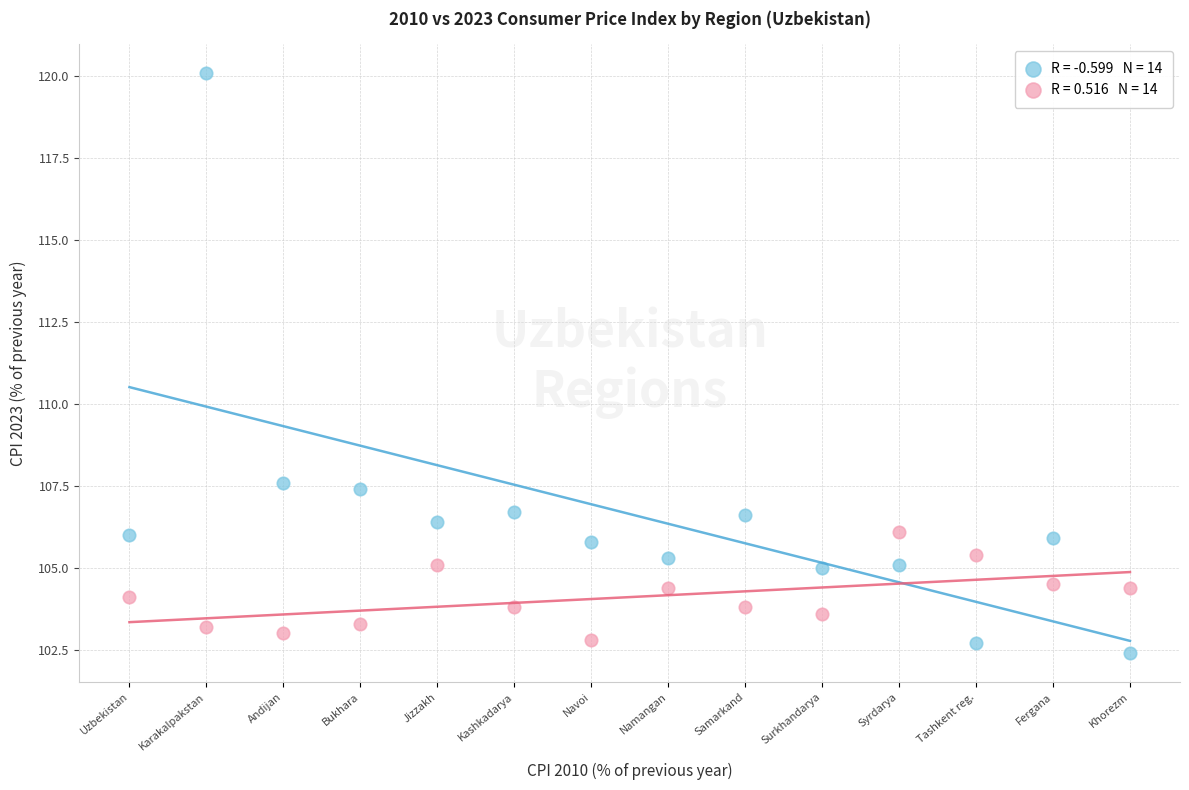

Across all data points, what is the range of Y values (max minus min)?

17.7